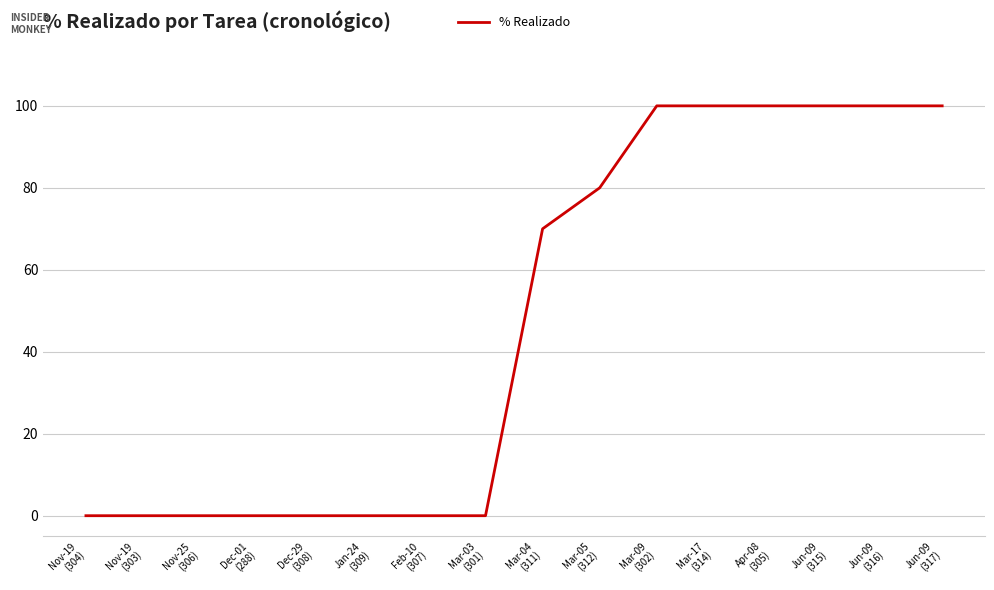

What is the greatest value displayed?

100